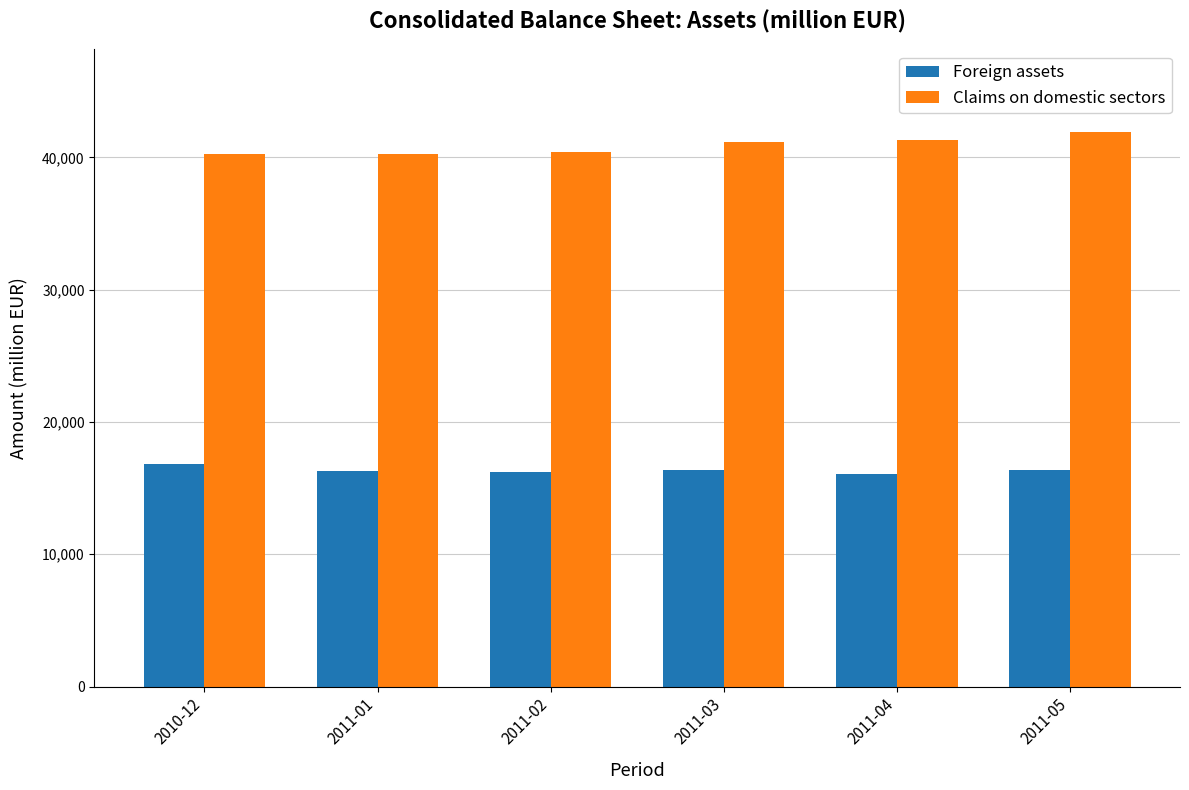

What is the sum of the Foreign assets values at 2011-01 and 2011-03?

32635.7